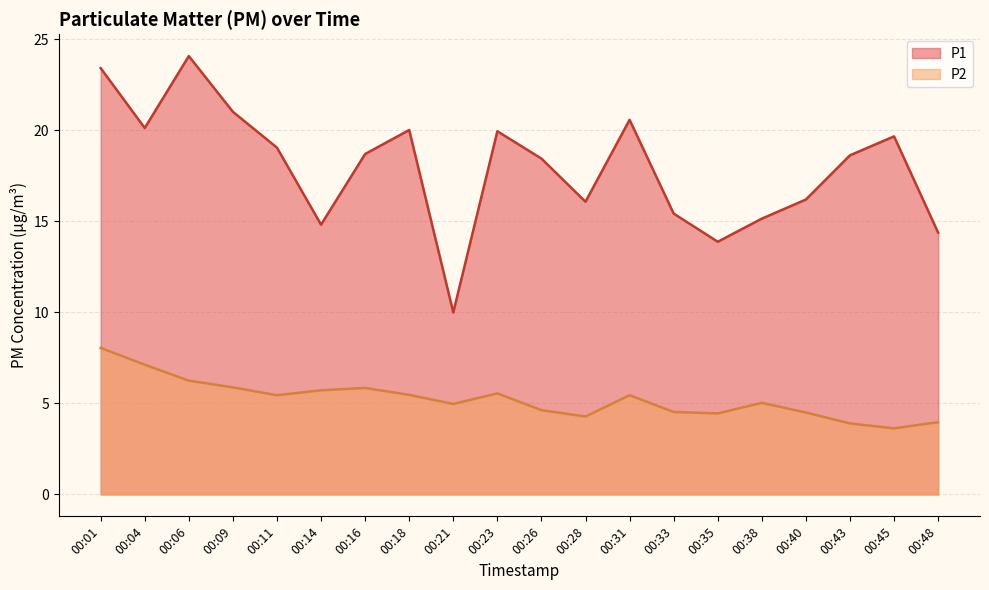

Which category has the highest value in the P2 series?

00:01